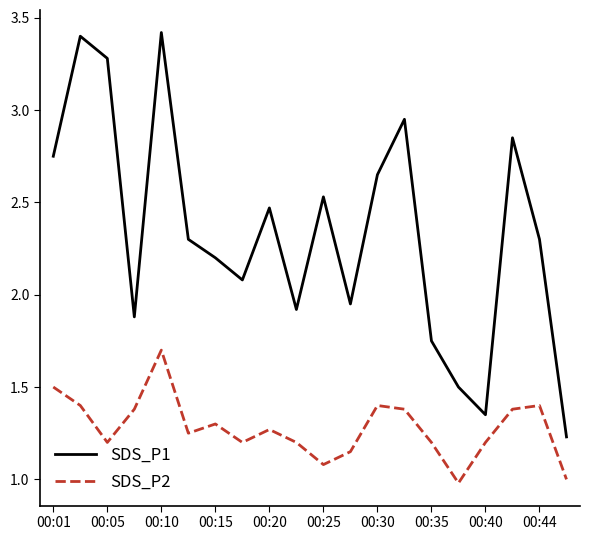

What is the difference between the maximum and minimum values in the SDS_P2 series?

0.7